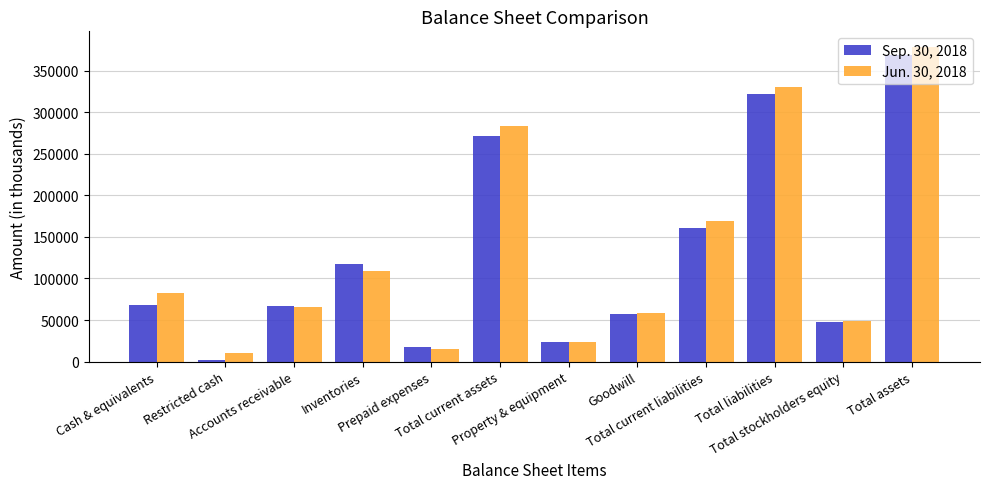

At how many categories does at least one series exceed 163708?

4